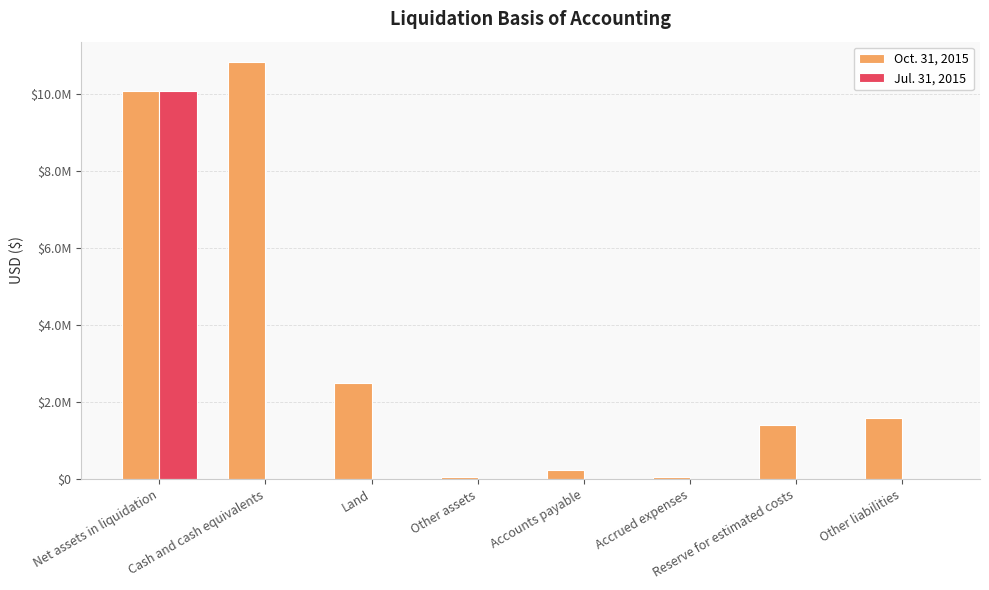

Reading left to right, extract all data points from this chart.

Oct. 31, 2015: 10080000	10807000	2500000	47000	238000	47000	1402000	1587000
Jul. 31, 2015: 10080000	0	0	0	0	0	0	0